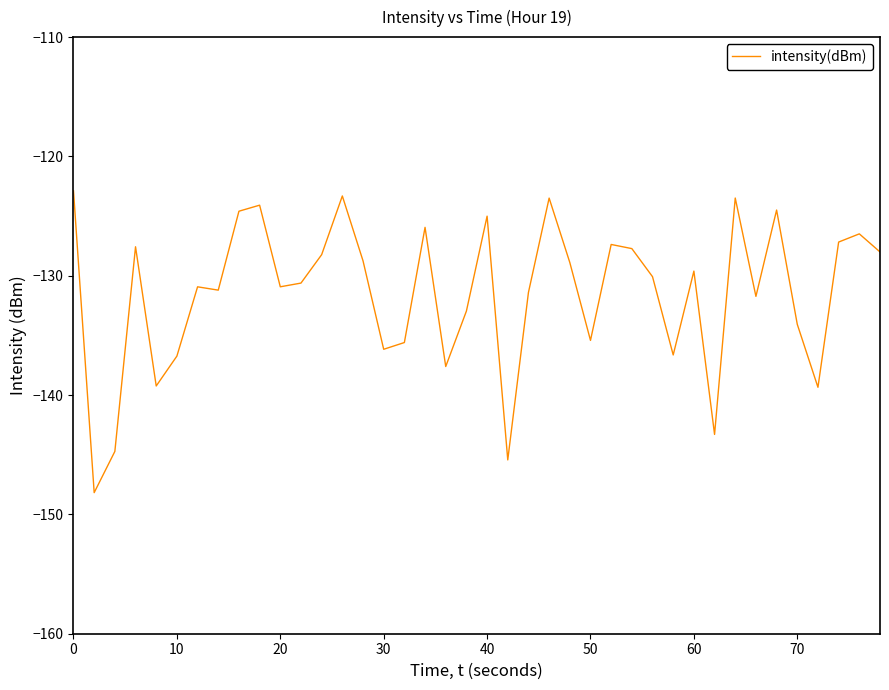

True or false: there are more than 0 points higher than both neighbors.

True